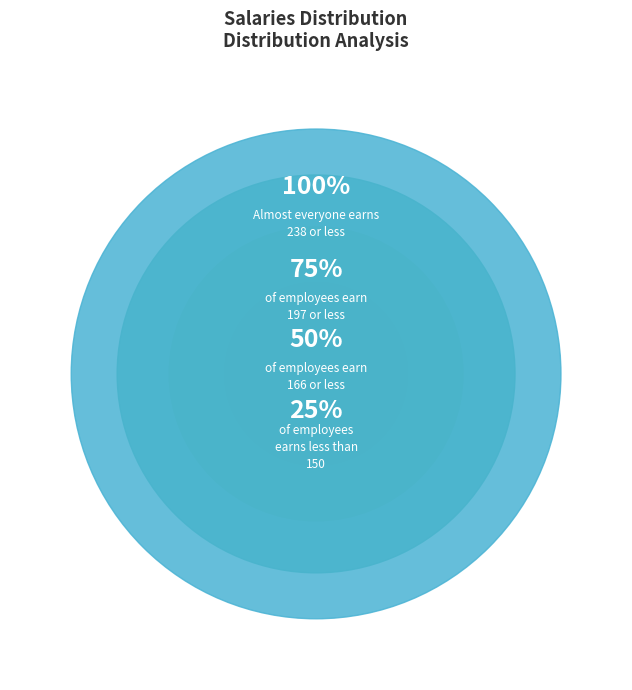

True or false: 14 accounts for 1% of the total.

False